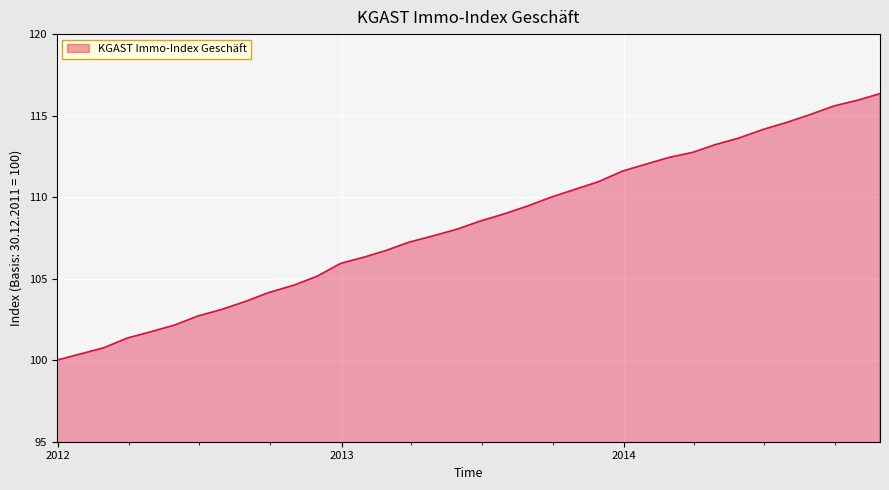

What is the minimum value shown in the chart?

100.0